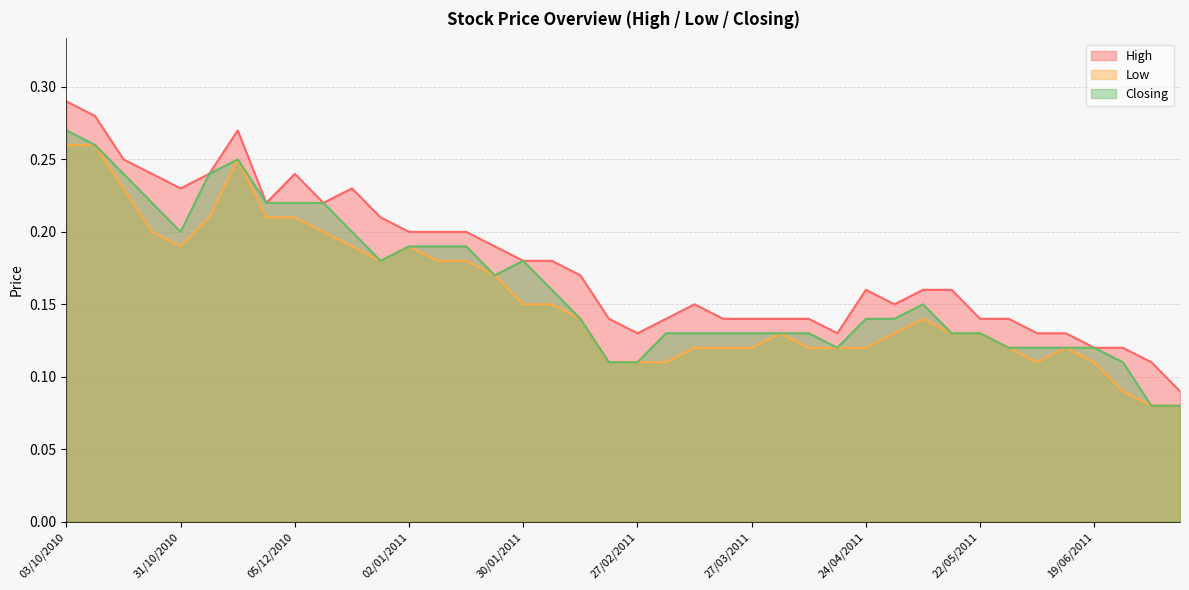

What is the difference between the maximum and second lowest values in the High series?

0.2